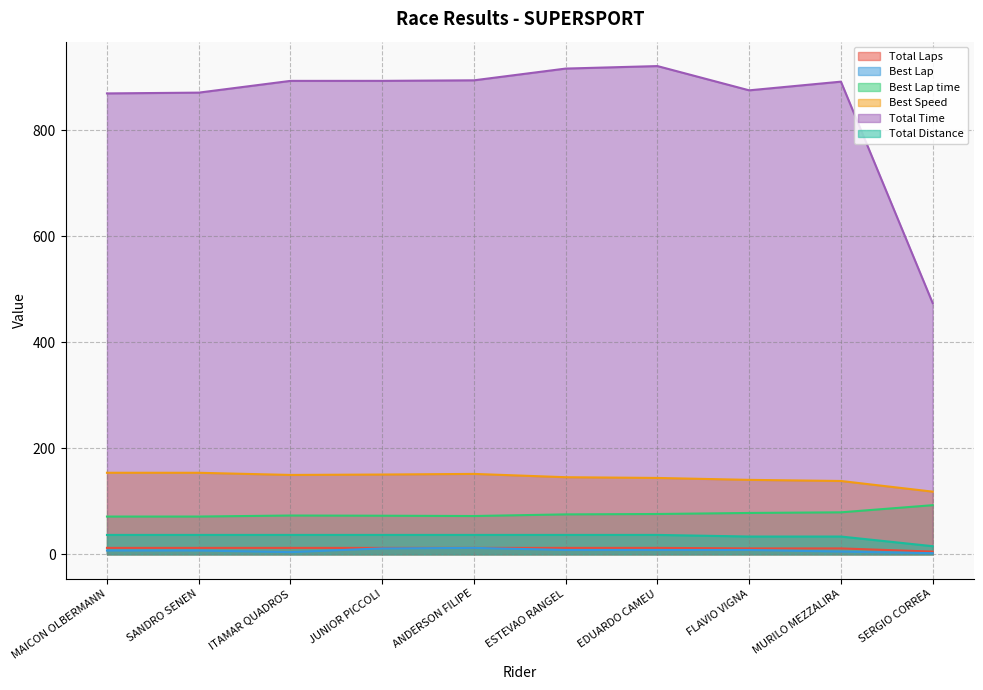

Does the chart have visible grid lines?

Yes